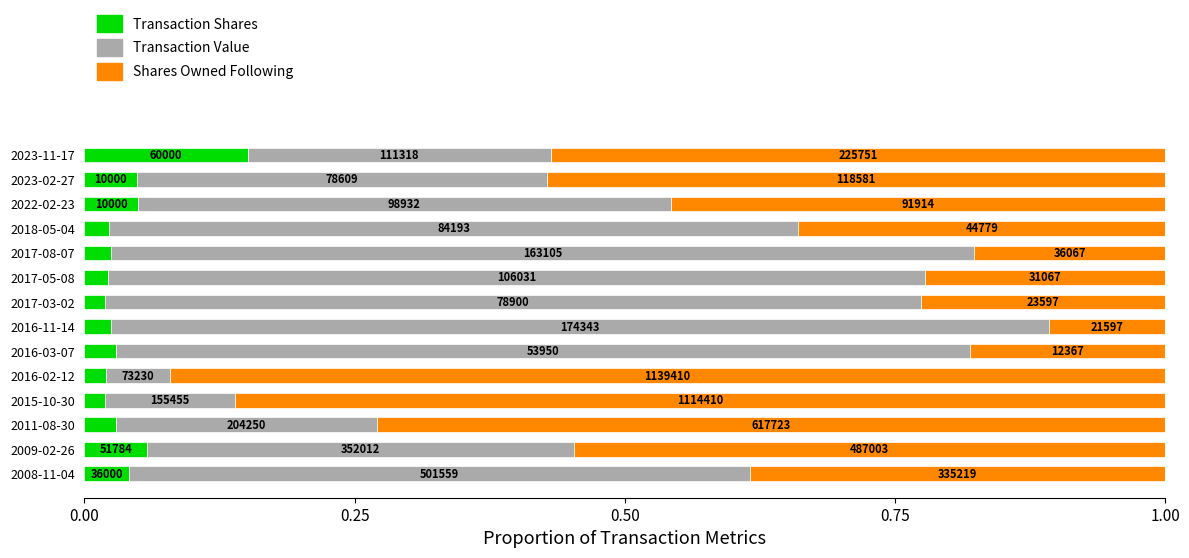

What position from the left is 2022-02-23?

12